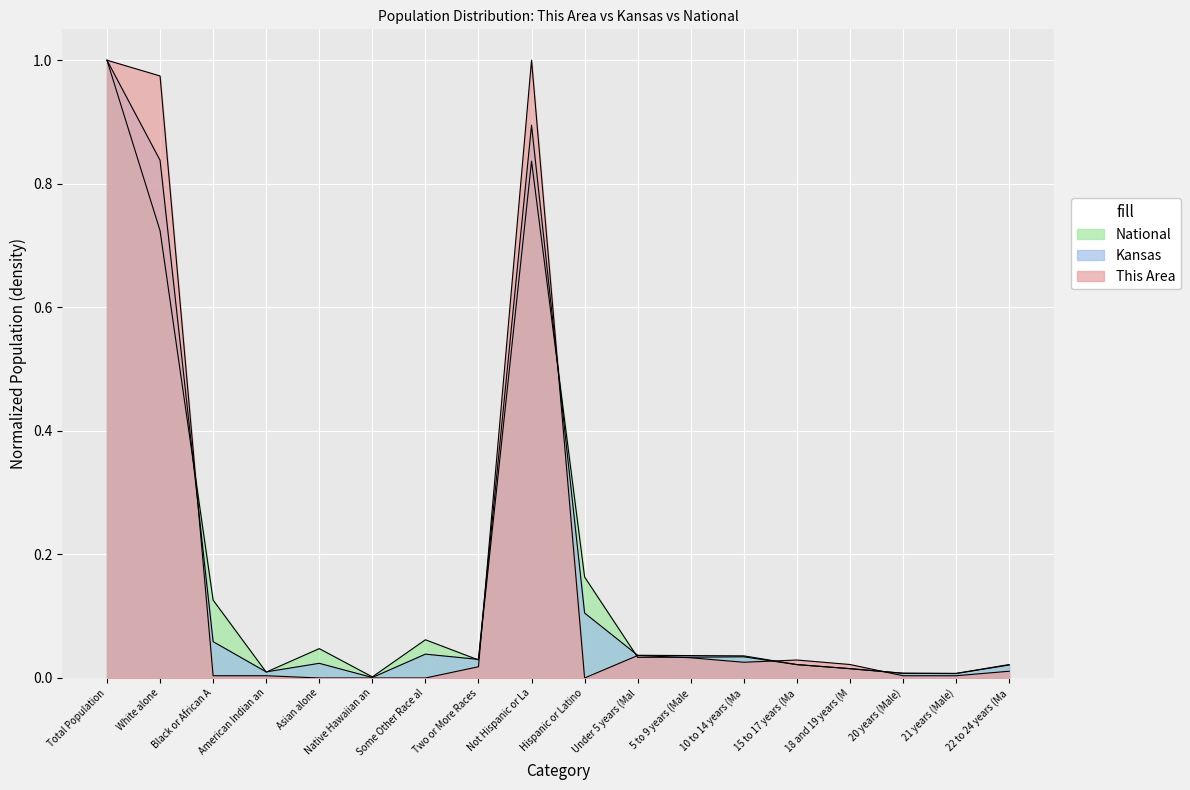

Rank the series at Not Hispanic or La from lowest to highest value.

National, Kansas, This Area